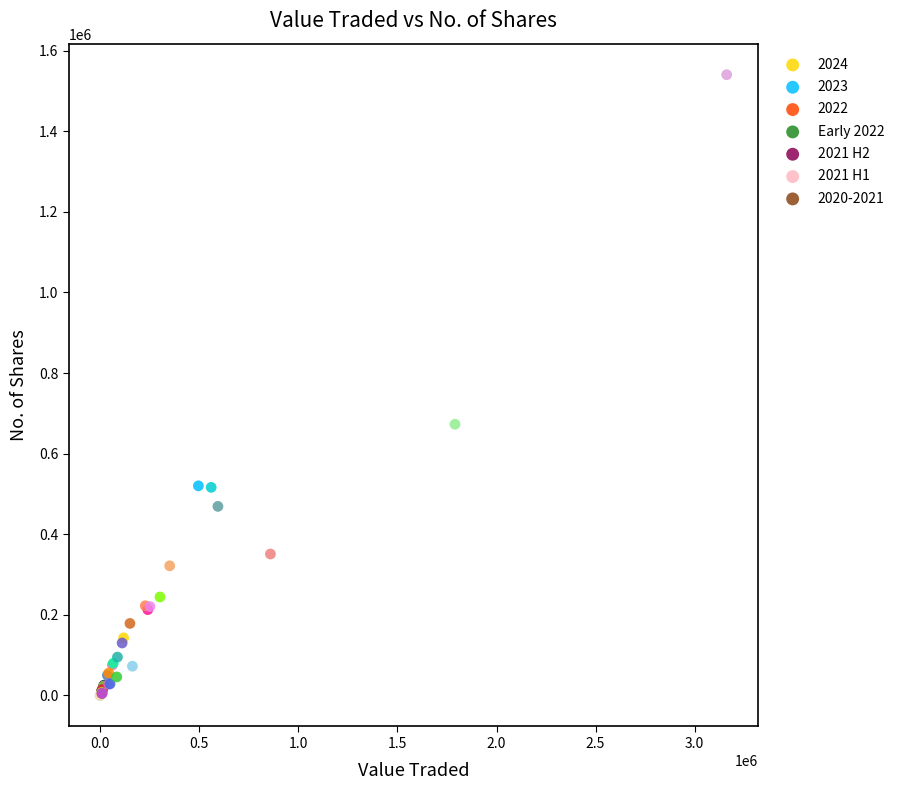

What Y value in the scatter plot is closest to 770103?

672905